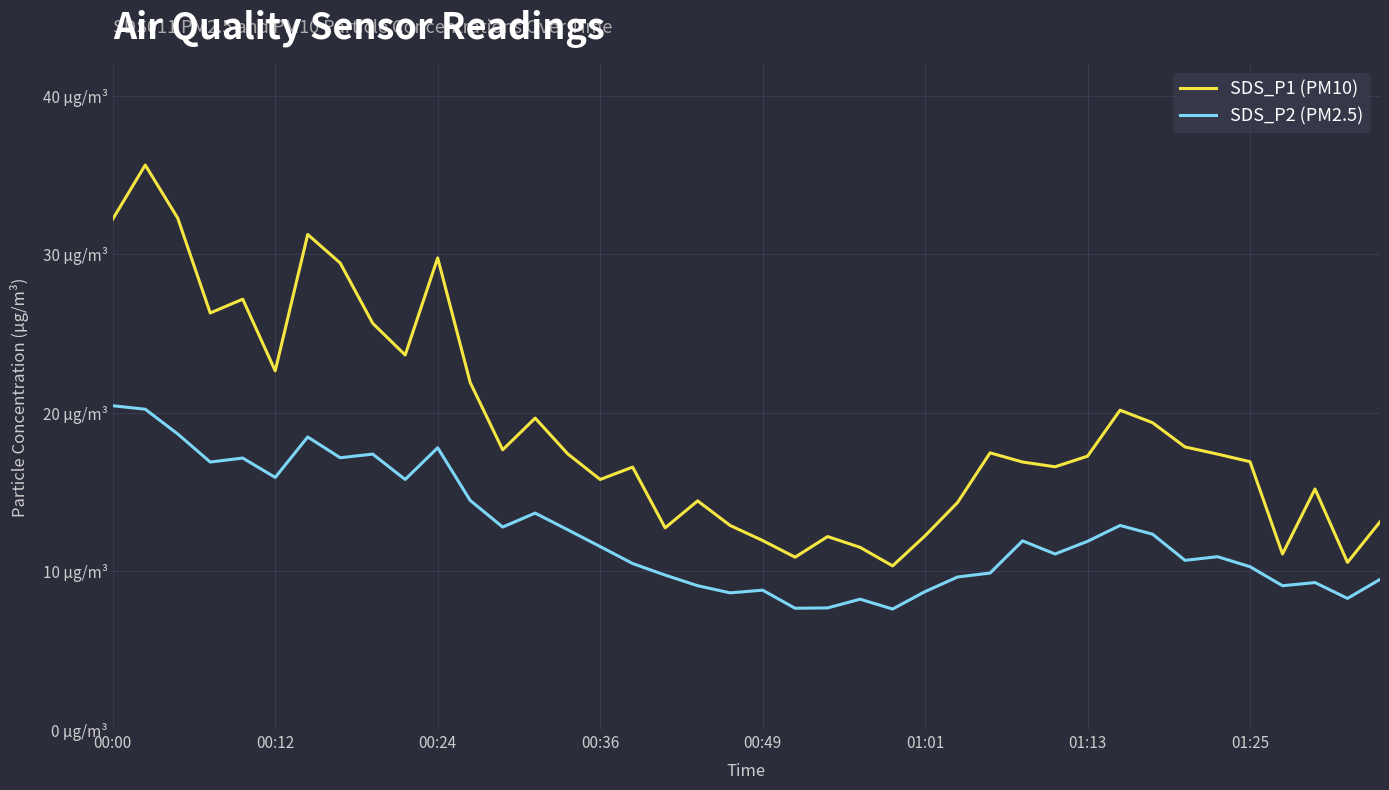

What are all the series names shown in the legend?

SDS_P1 (PM10), SDS_P2 (PM2.5)